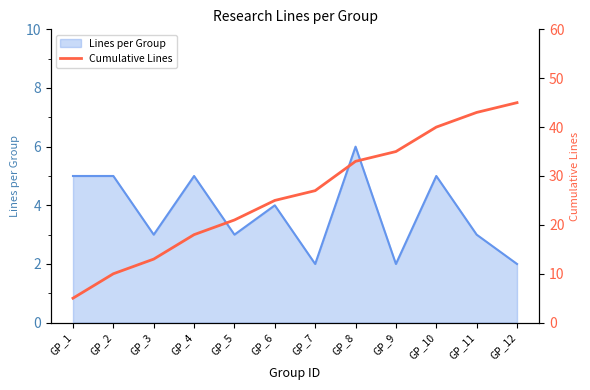

Where does the data first go above 27?

GP_8